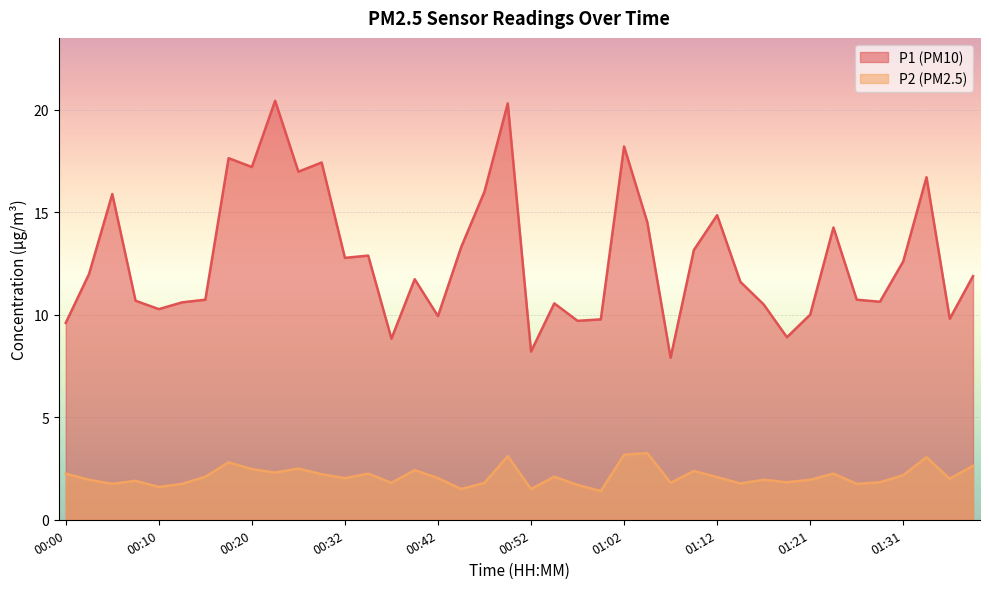

Reading left to right, what are all the values shown in this chart?

P1: 00:00=9.6	00:03=12.0	00:05=15.9	00:08=10.7	00:10=10.3	00:13=10.6	00:15=10.7	00:17=17.6	00:20=17.2	00:22=20.4	00:27=17.0	00:30=17.4	00:32=12.8	00:35=12.9	00:37=8.8	00:40=11.7	00:42=9.9	00:44=13.3	00:47=16.0	00:49=20.3	00:52=8.2	00:55=10.6	00:57=9.7	00:59=9.8	01:02=18.2	01:04=14.5	01:07=7.9	01:09=13.2	01:12=14.8	01:14=11.6	01:17=10.5	01:19=8.9	01:21=10.0	01:24=14.2	01:26=10.7	01:29=10.6	01:31=12.6	01:34=16.7	01:36=9.8	01:38=11.9
P2: 00:00=2.2	00:03=1.9	00:05=1.8	00:08=1.9	00:10=1.6	00:13=1.8	00:15=2.1	00:17=2.8	00:20=2.5	00:22=2.3	00:27=2.5	00:30=2.2	00:32=2.0	00:35=2.2	00:37=1.8	00:40=2.4	00:42=2.0	00:44=1.5	00:47=1.8	00:49=3.1	00:52=1.5	00:55=2.1	00:57=1.7	00:59=1.4	01:02=3.2	01:04=3.2	01:07=1.8	01:09=2.4	01:12=2.1	01:14=1.8	01:17=1.9	01:19=1.8	01:21=1.9	01:24=2.2	01:26=1.8	01:29=1.8	01:31=2.2	01:34=3.0	01:36=2.0	01:38=2.6